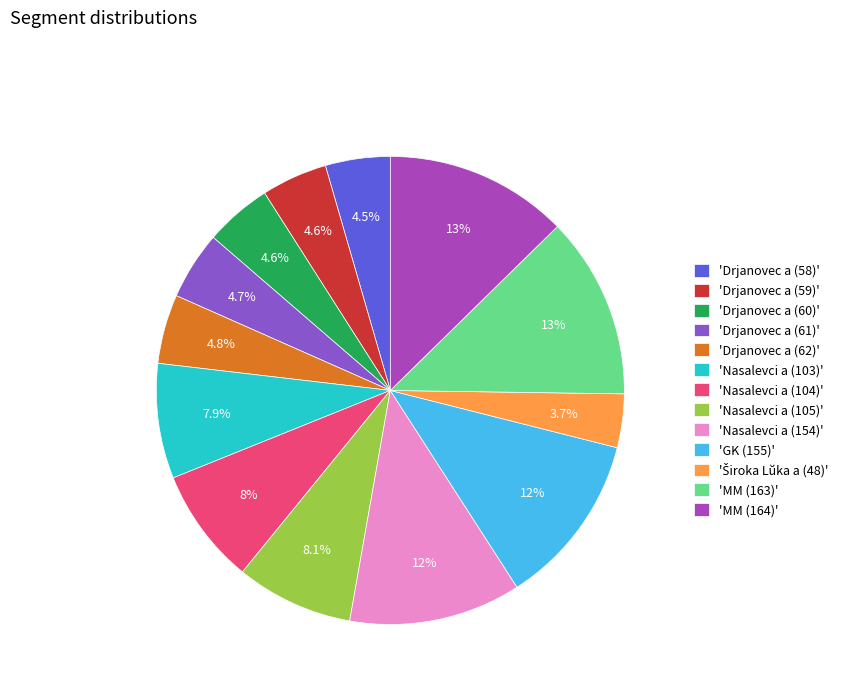

Do 'GK (155)' and 'Drjanovec a (58)' together represent more than half of the pie?

No